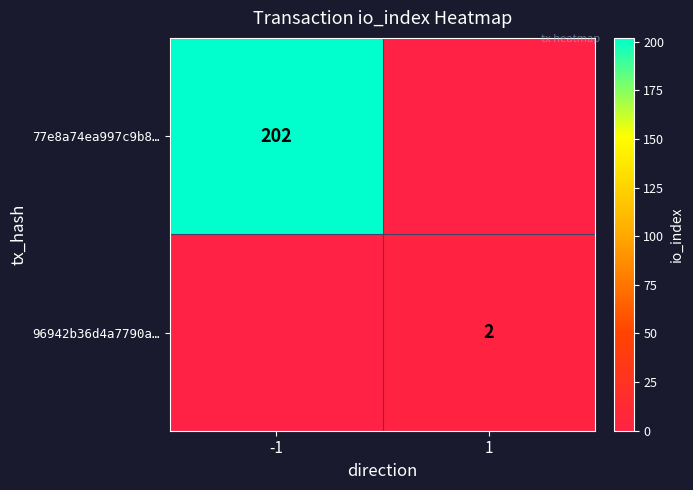

Is it true that 77e8a74ea997c9b8… equals 202 at -1?

True